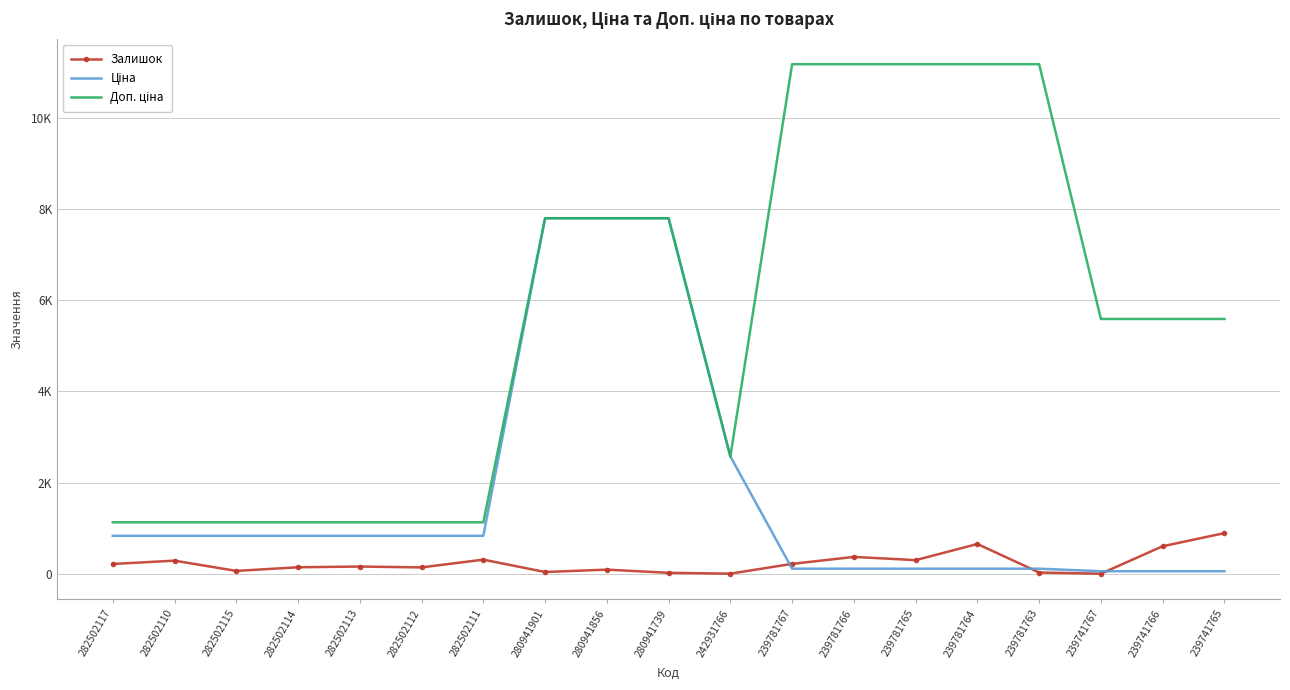

What position from the right is 239781764?

5